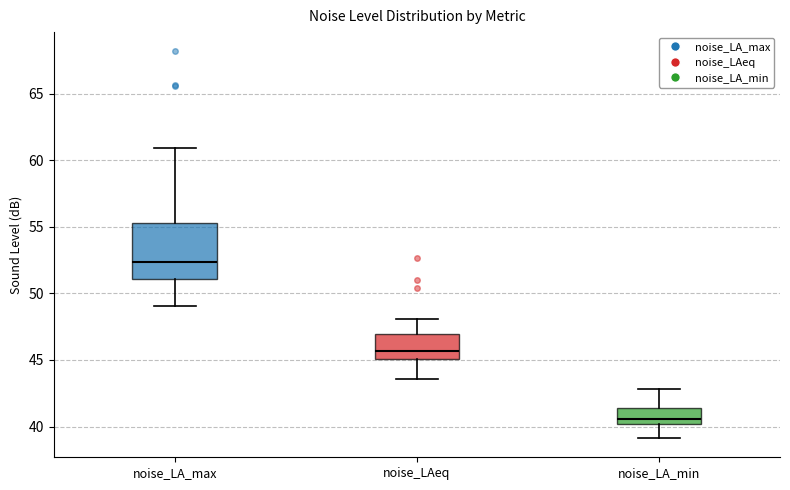

Where does the median line of the box for noise_LA_max sit on the y-axis? The values are not printed on the chart, so give them approximately, as read against the axis.

52.5